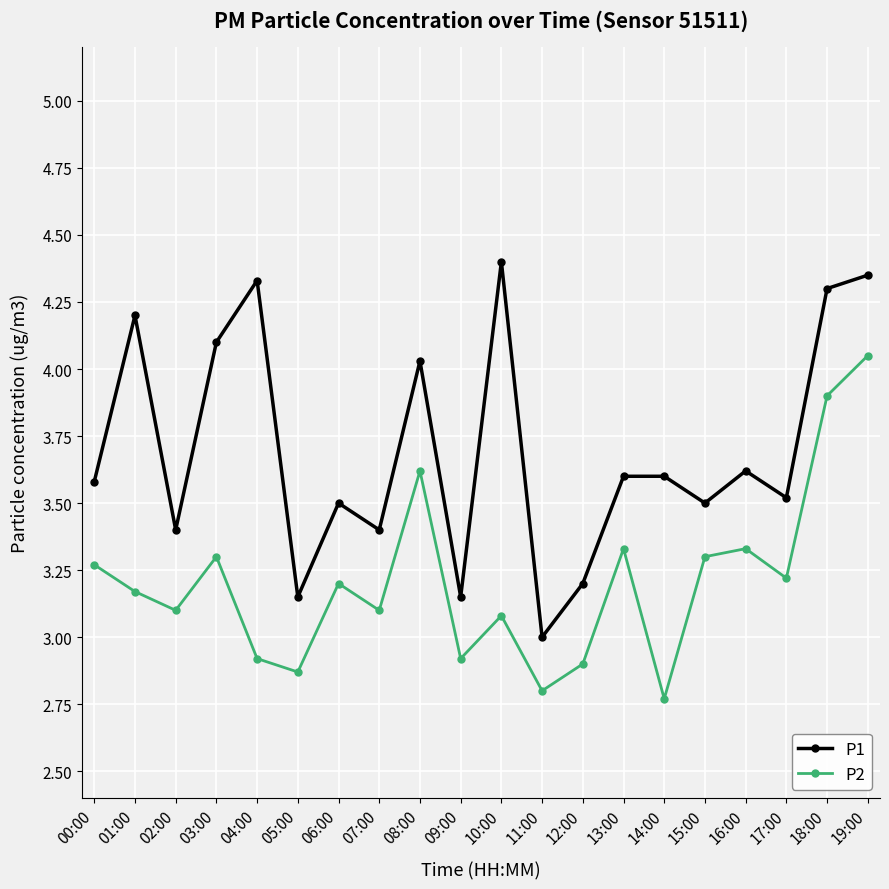

What position from the left is 01:00?

2